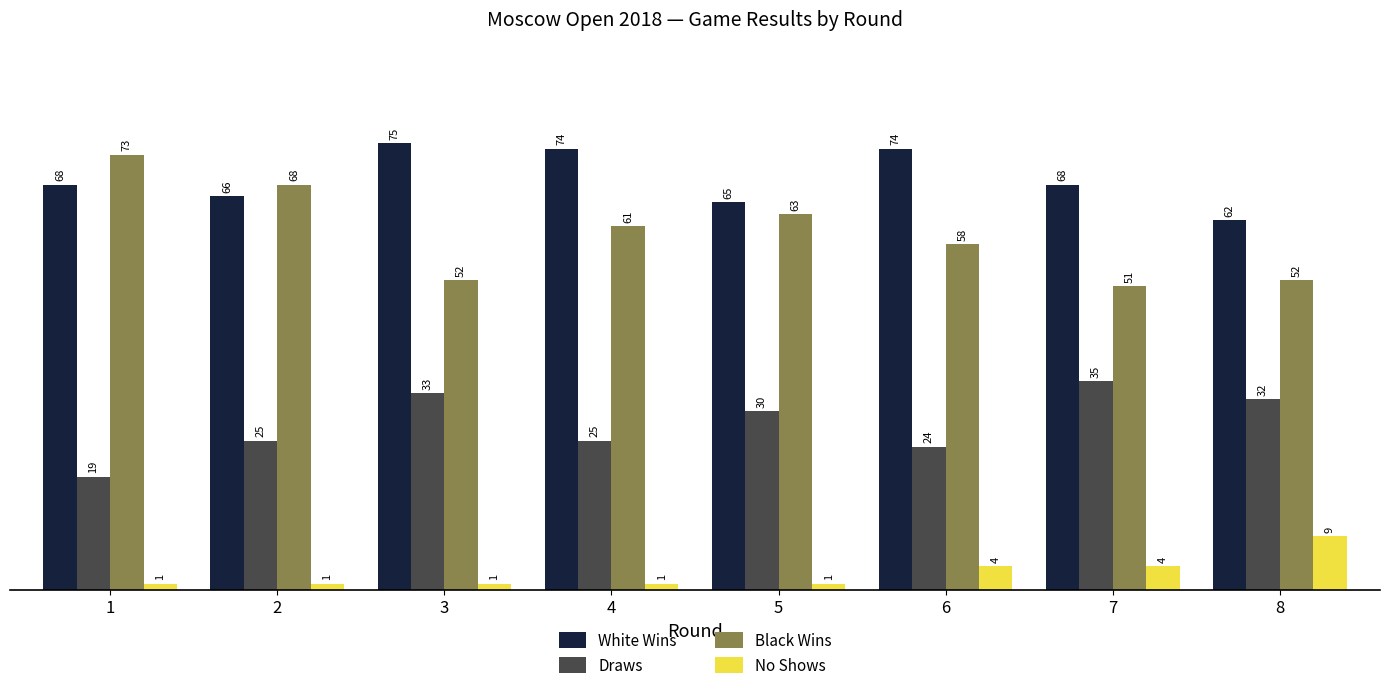

Reading left to right, transcribe all the data shown in this chart.

White Wins: 68	66	75	74	65	74	68	62
Draws: 19	25	33	25	30	24	35	32
Black Wins: 73	68	52	61	63	58	51	52
No Shows: 1	1	1	1	1	4	4	9